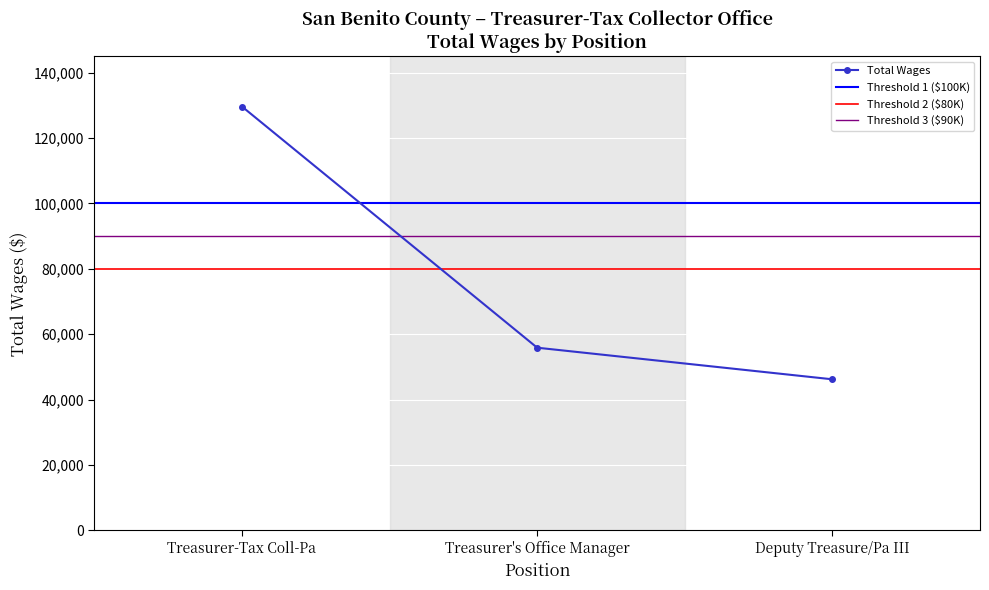

What is the difference between the maximum and minimum values?

83425